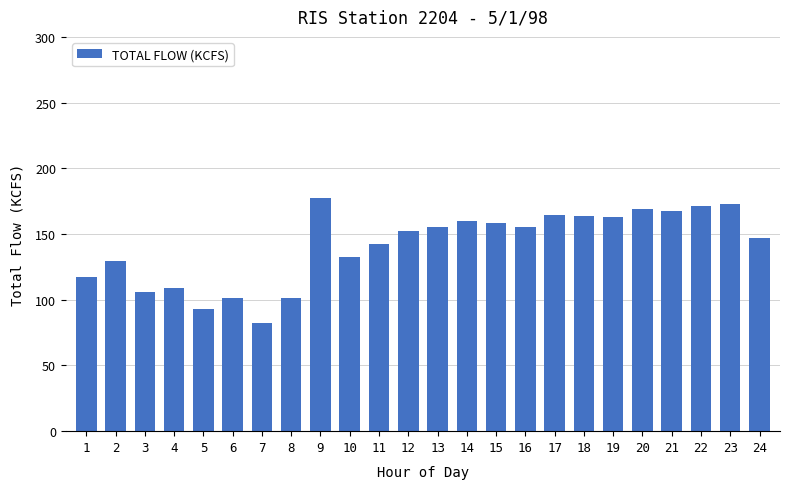

What is the ratio of the value at 3 to the value at 15?

0.7